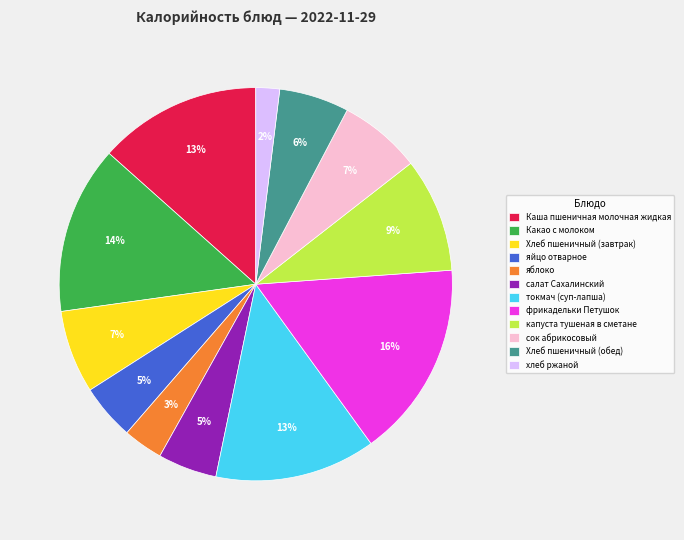

Is it true that хлеб ржаной is 8% of the pie?

False